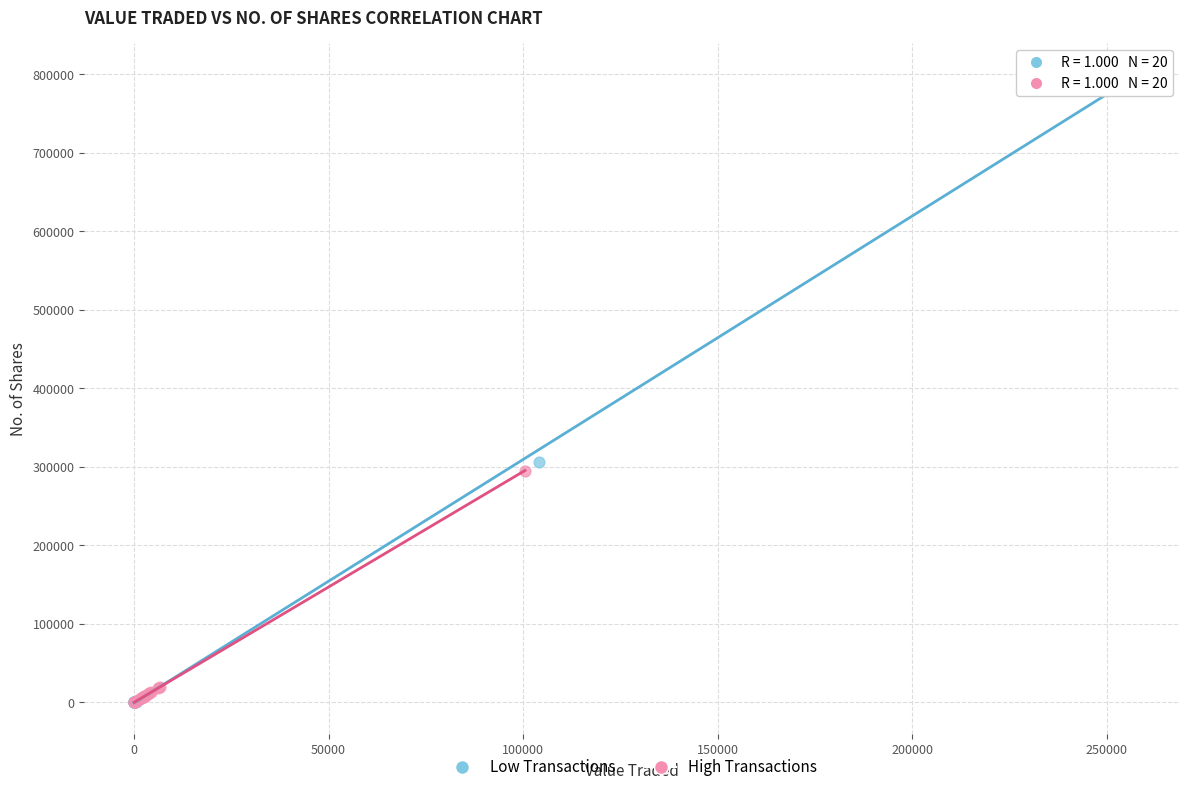

Which series has the widest spread of Y values?

Low Transactions